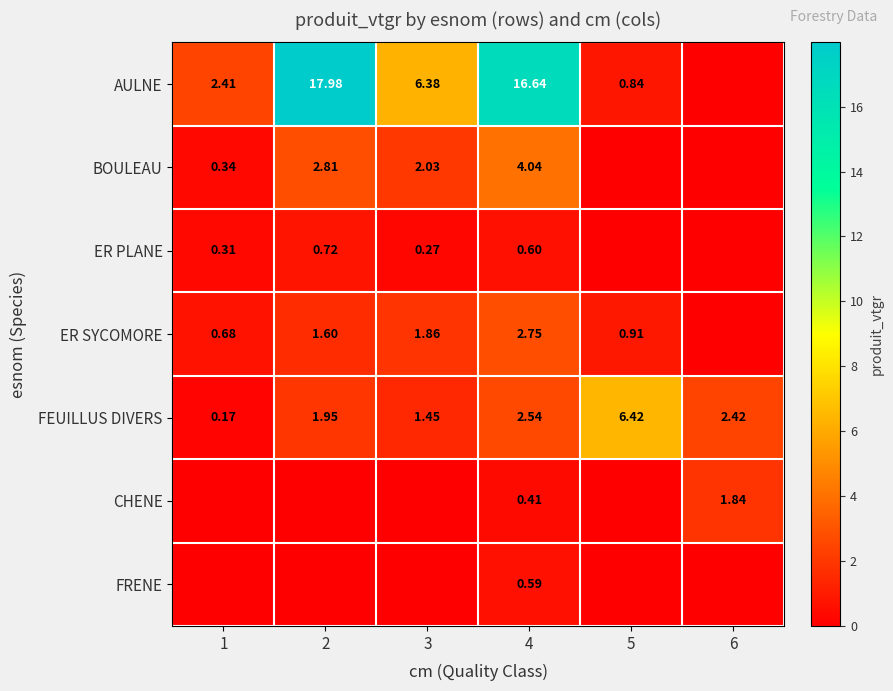

Is the value of FEUILLUS DIVERS at 5 greater than the value of ER SYCOMORE at 3?

Yes